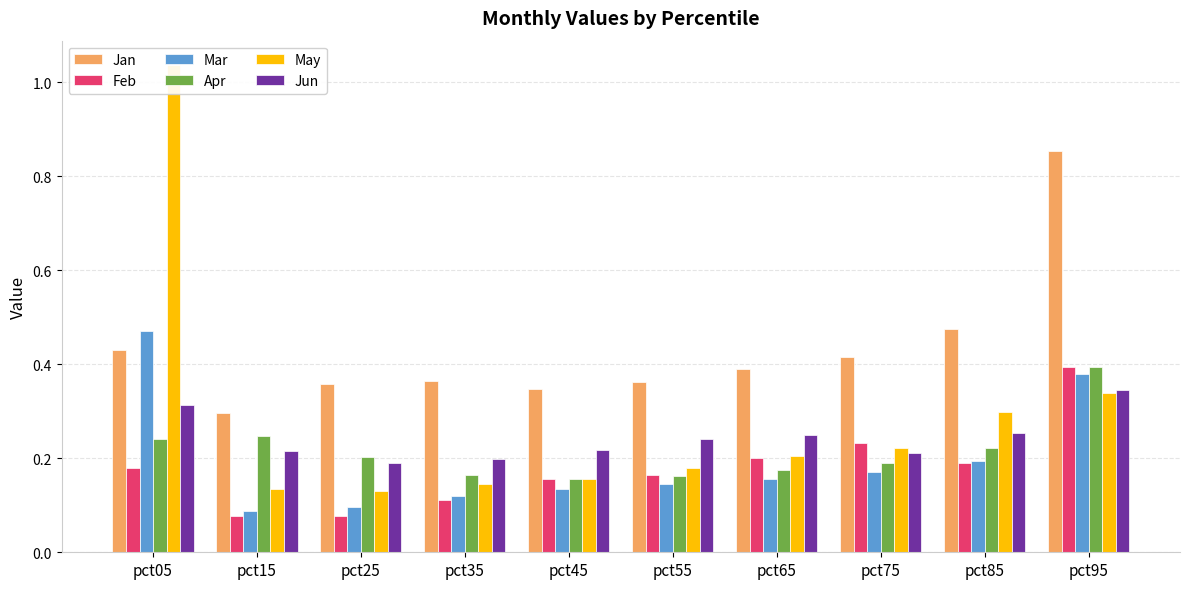

Which series has the largest range (max minus min)?

May